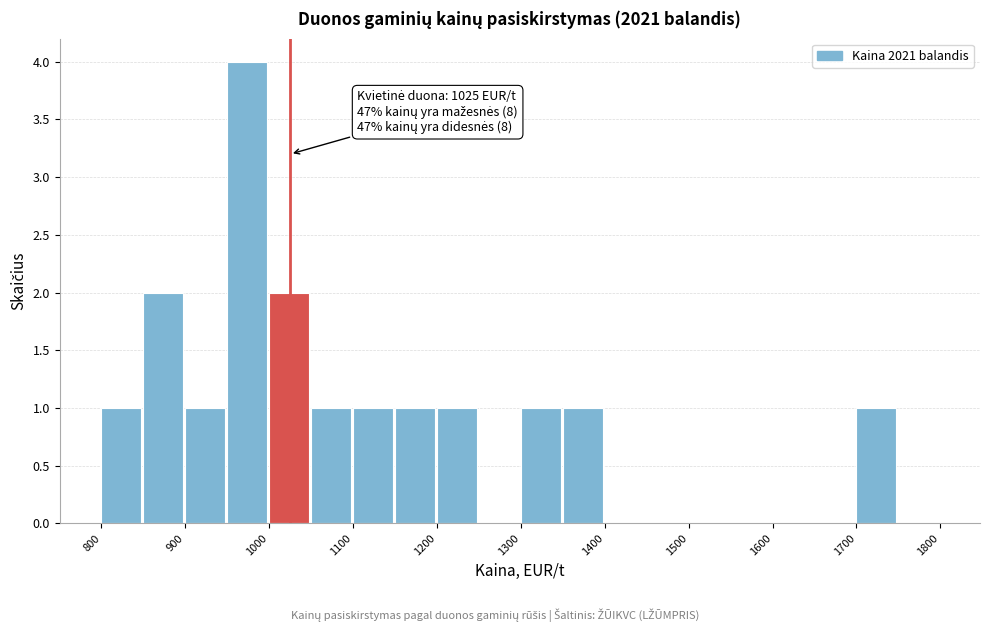

Over which range of the x-axis is the bar tallest?

950 to 1000